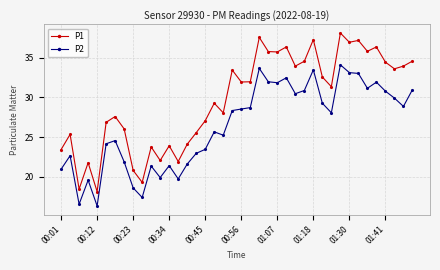

What is the maximum value shown in the chart?

38.1